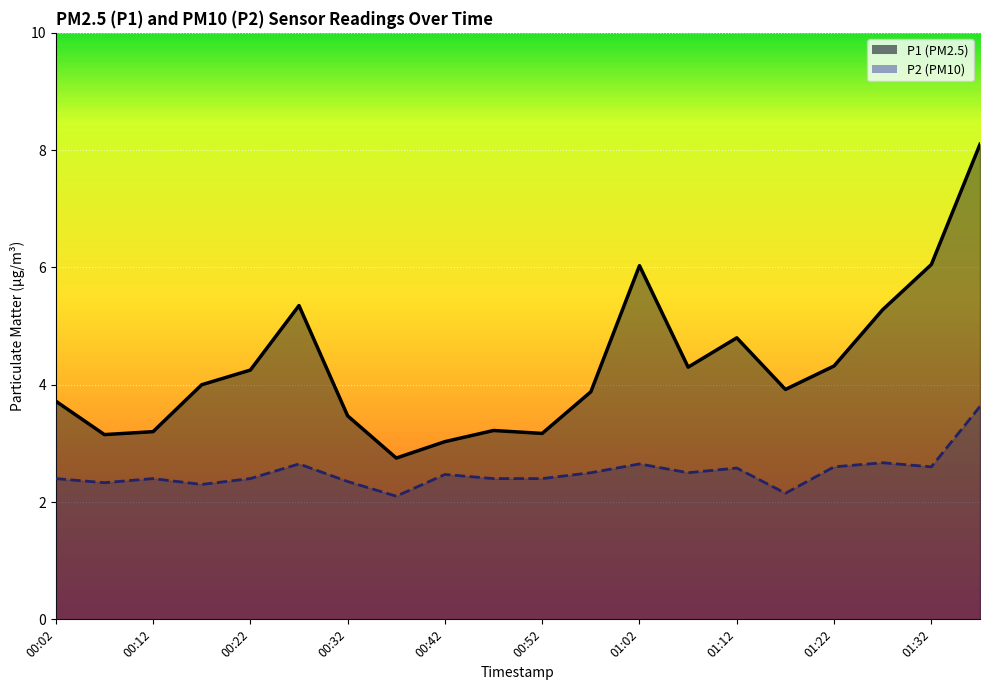

What is the label of the 15th point from the right?

00:27